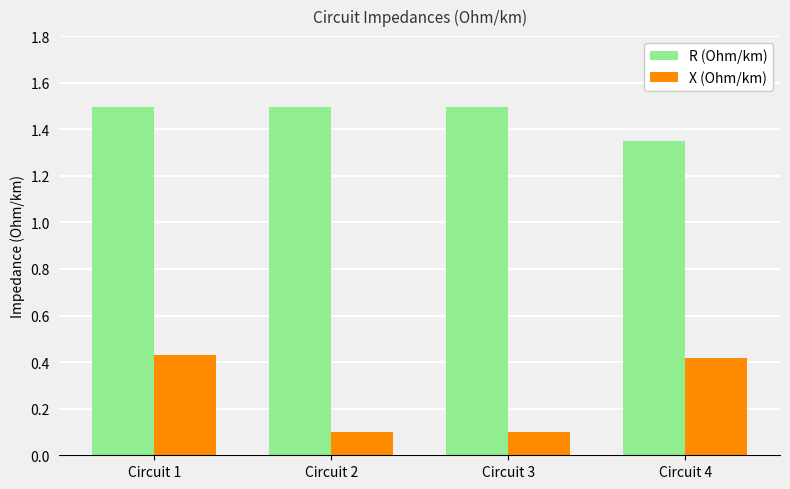

List the series in order of their peak value, highest first.

R (Ohm/km), X (Ohm/km)